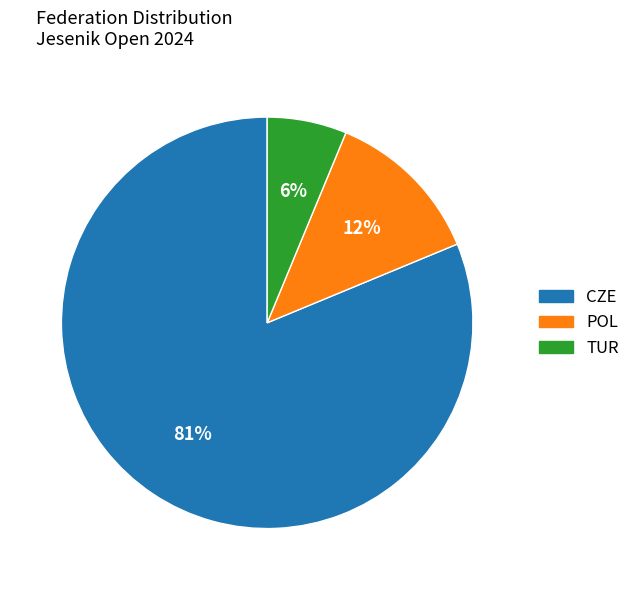

Count the number of slices in the pie.

3